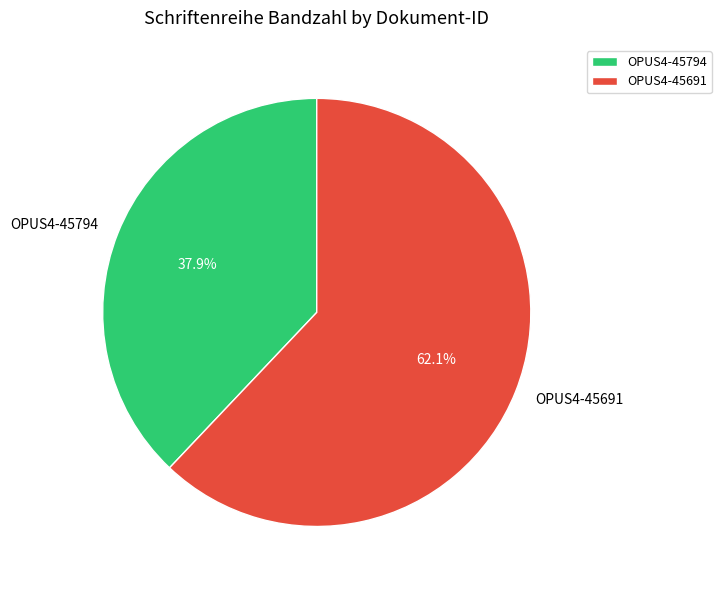

True or false: OPUS4-45794 accounts for 38% of the total.

True